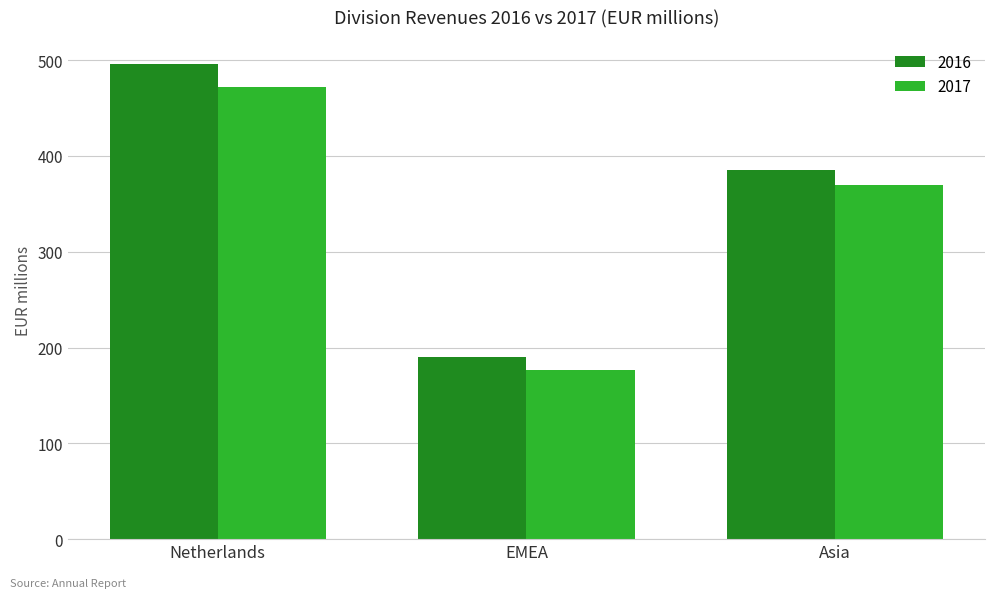

List the series in order of their peak value, lowest first.

2017, 2016